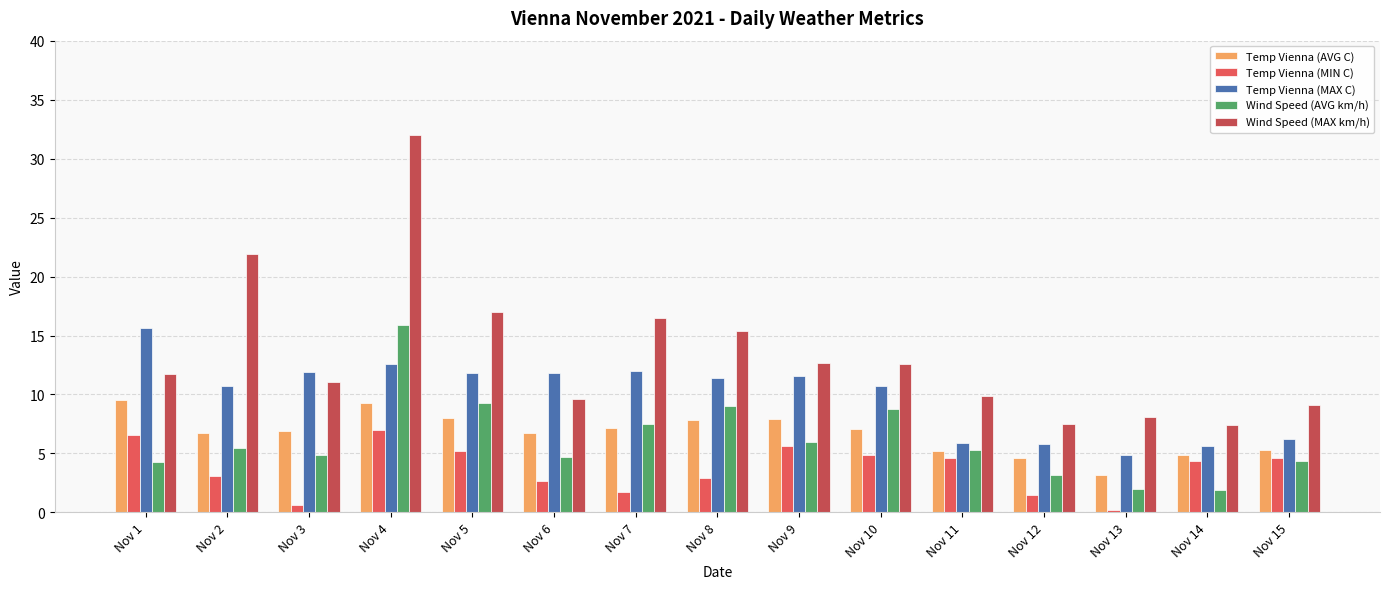

Is the value of Wind Speed (MAX km/h) at Nov 6 greater than the value of Temp Vienna (AVG C) at Nov 11?

Yes